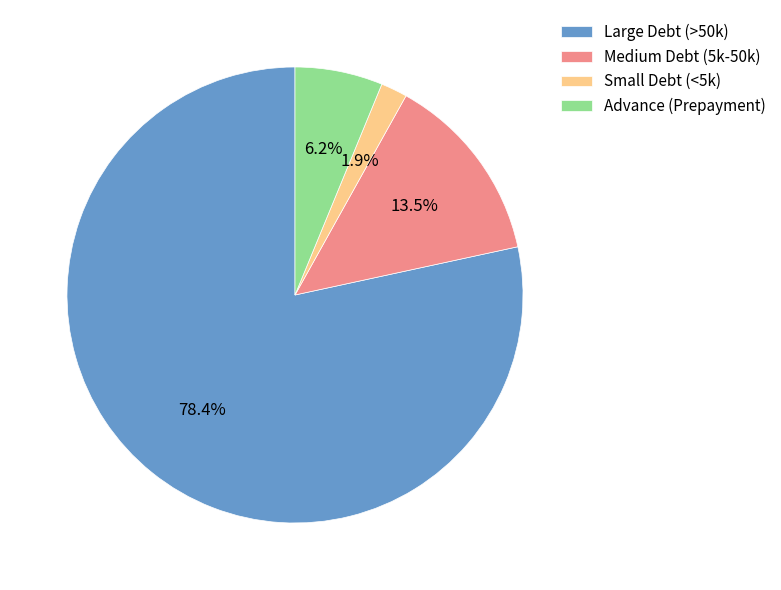

Between Small Debt (<5k) and Medium Debt (5k-50k), which is larger?

Medium Debt (5k-50k)